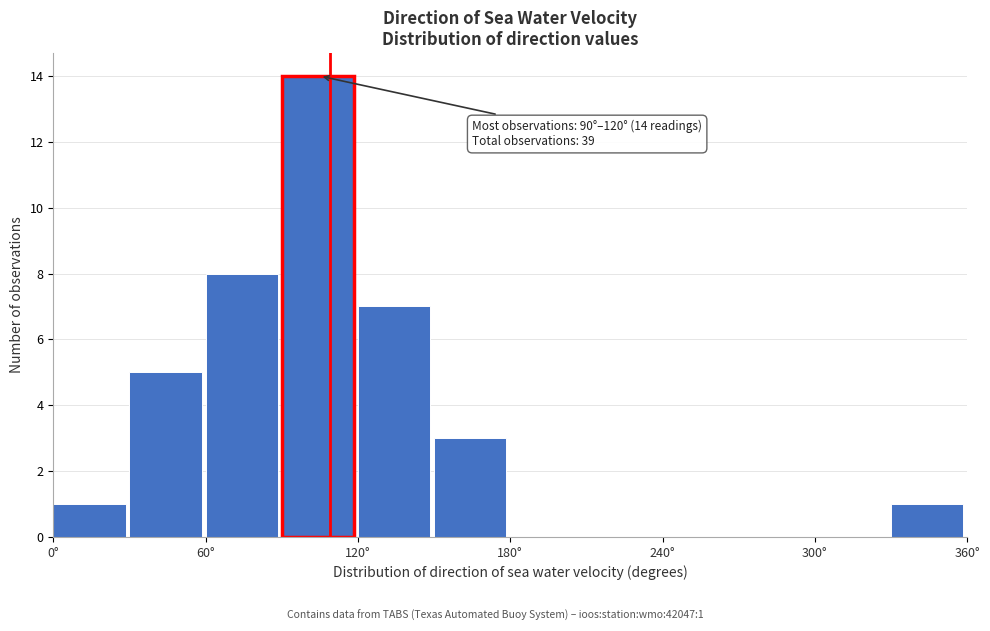

Read against the x-axis, roughly where is the centre of the tallest bar?

100